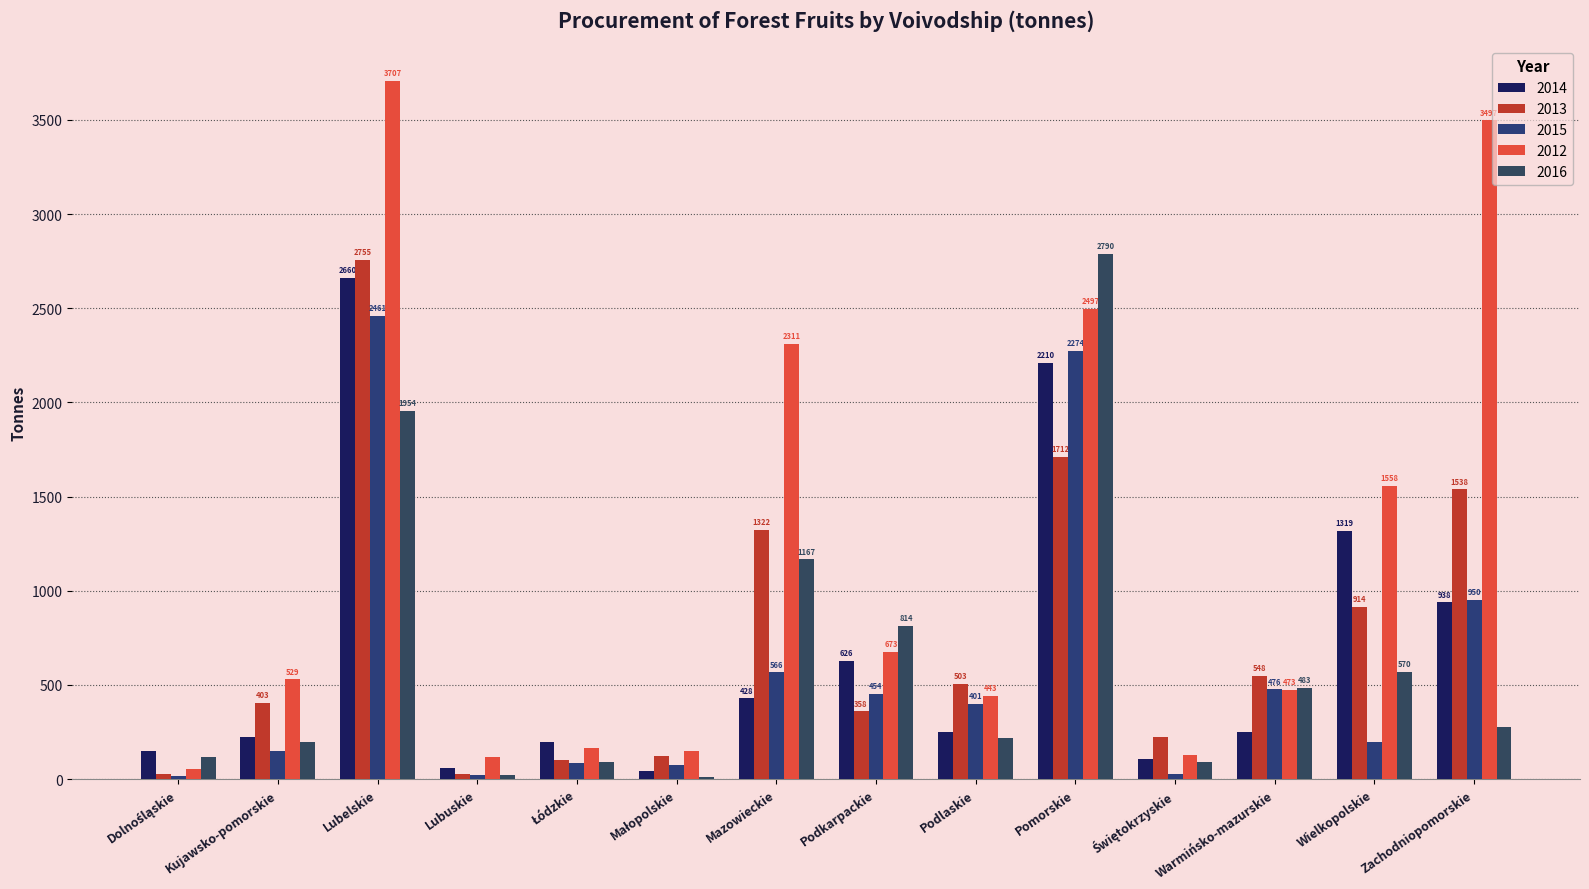

At which label does 2015 first exceed 401?

Lubelskie